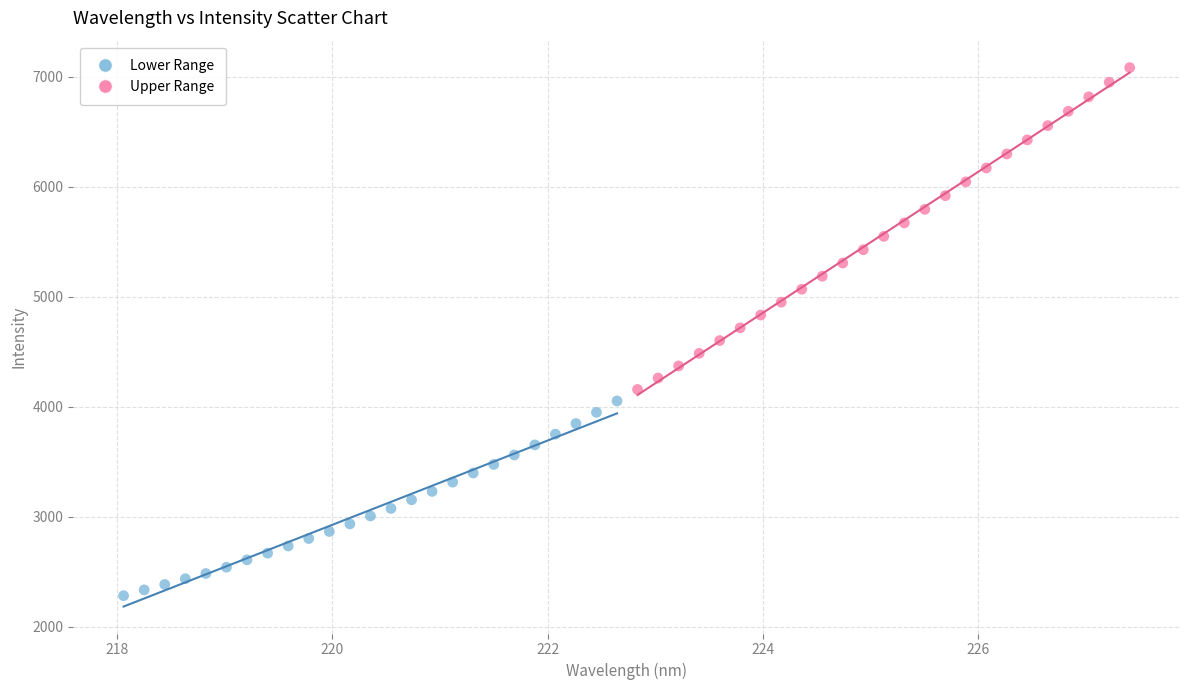

Which series reaches the maximum Y coordinate?

Upper Range